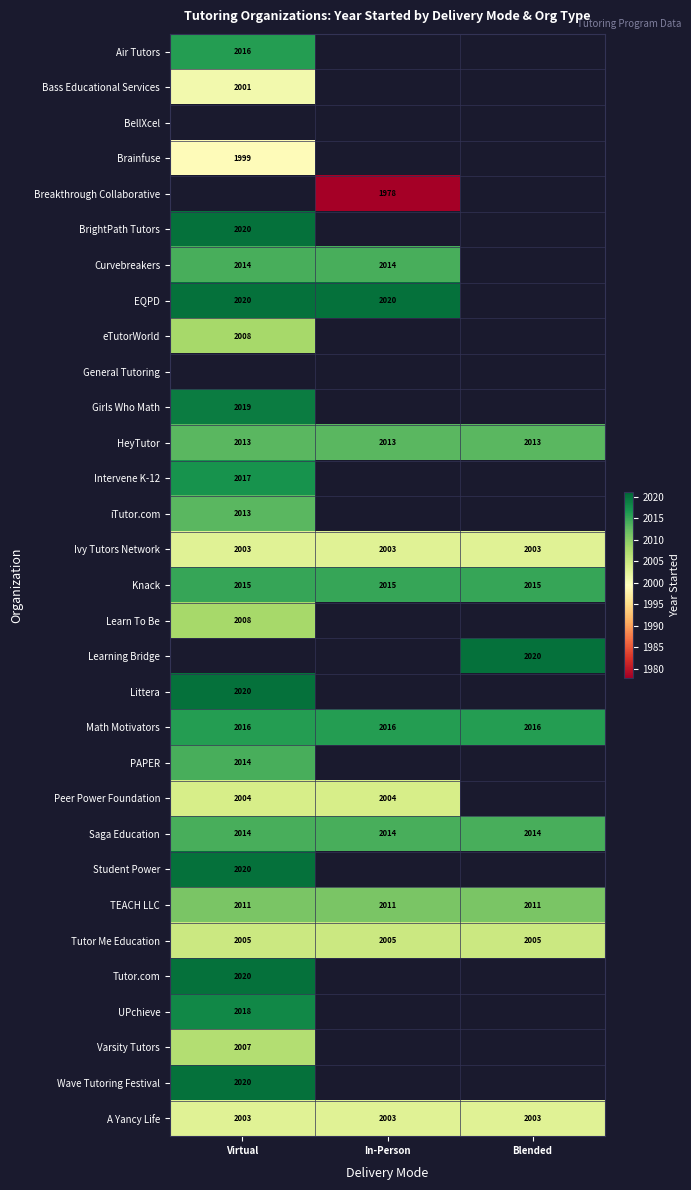

The Wave Tutoring Festival series shows 3465 at Virtual. True or false?

False